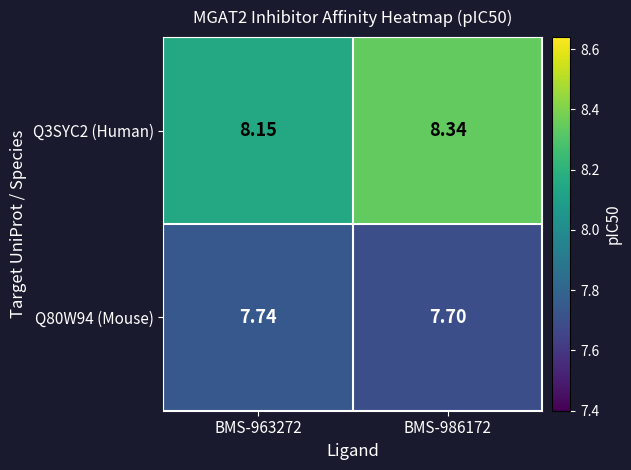

Reading left to right, transcribe all the data shown in this chart.

Q3SYC2 (Human): BMS-963272=8.2	BMS-986172=8.3
Q80W94 (Mouse): BMS-963272=7.7	BMS-986172=7.7